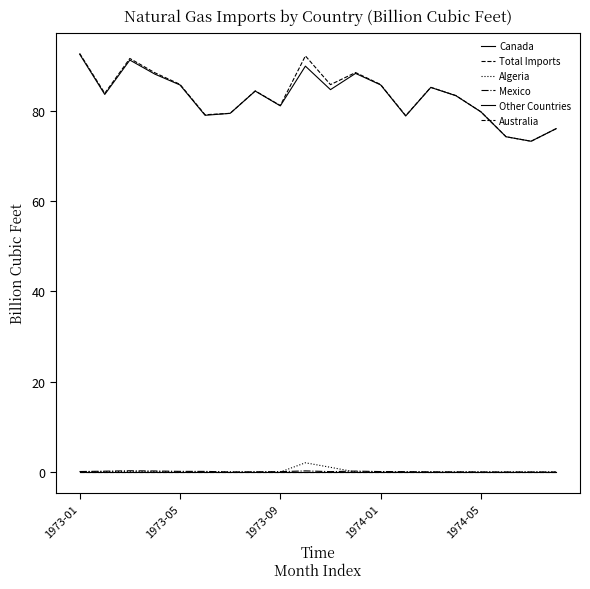

Does the chart display data point markers on the line(s)?

No